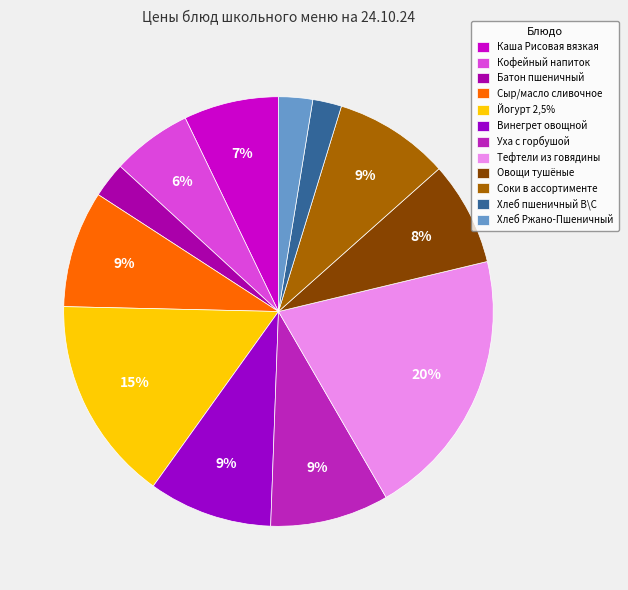

Is the sum of Хлеб пшеничный В\С and Хлеб Ржано-Пшеничный greater than half?

No